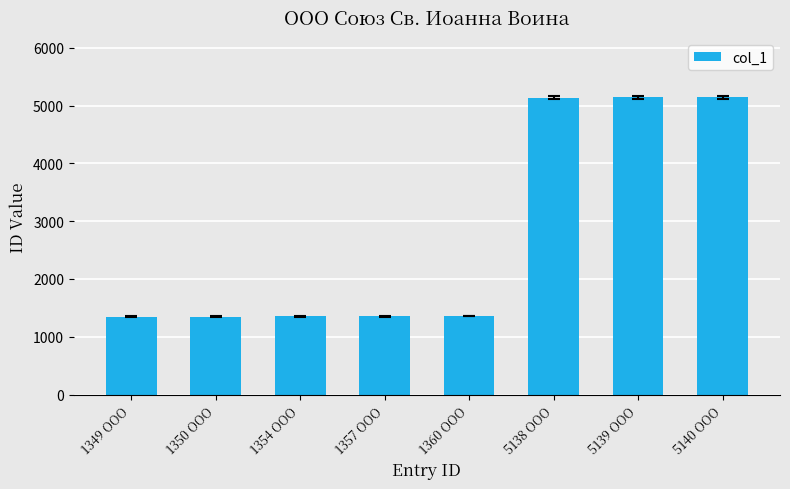

What is the difference between the second highest and second lowest values?

3789